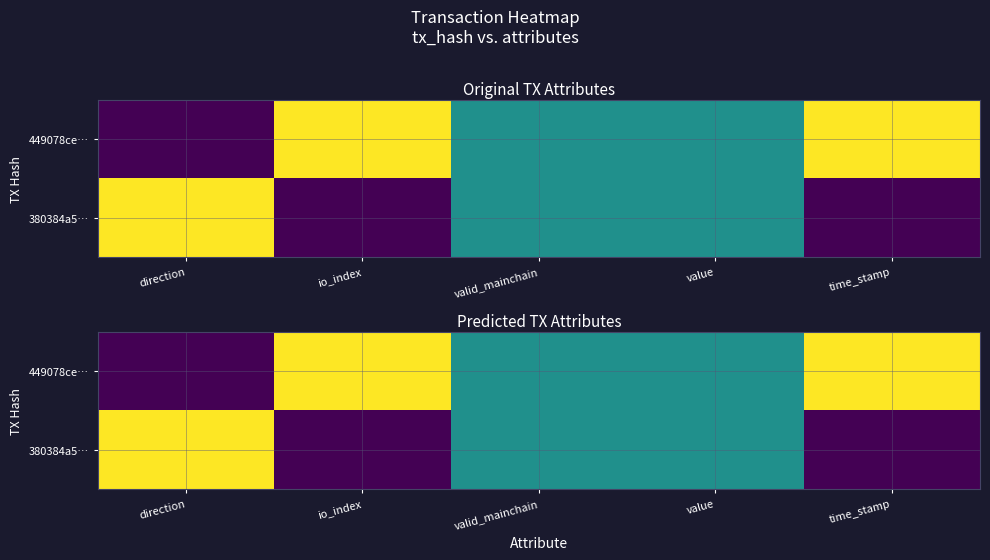

What is the highest value of the 449078ce… series?

0.9